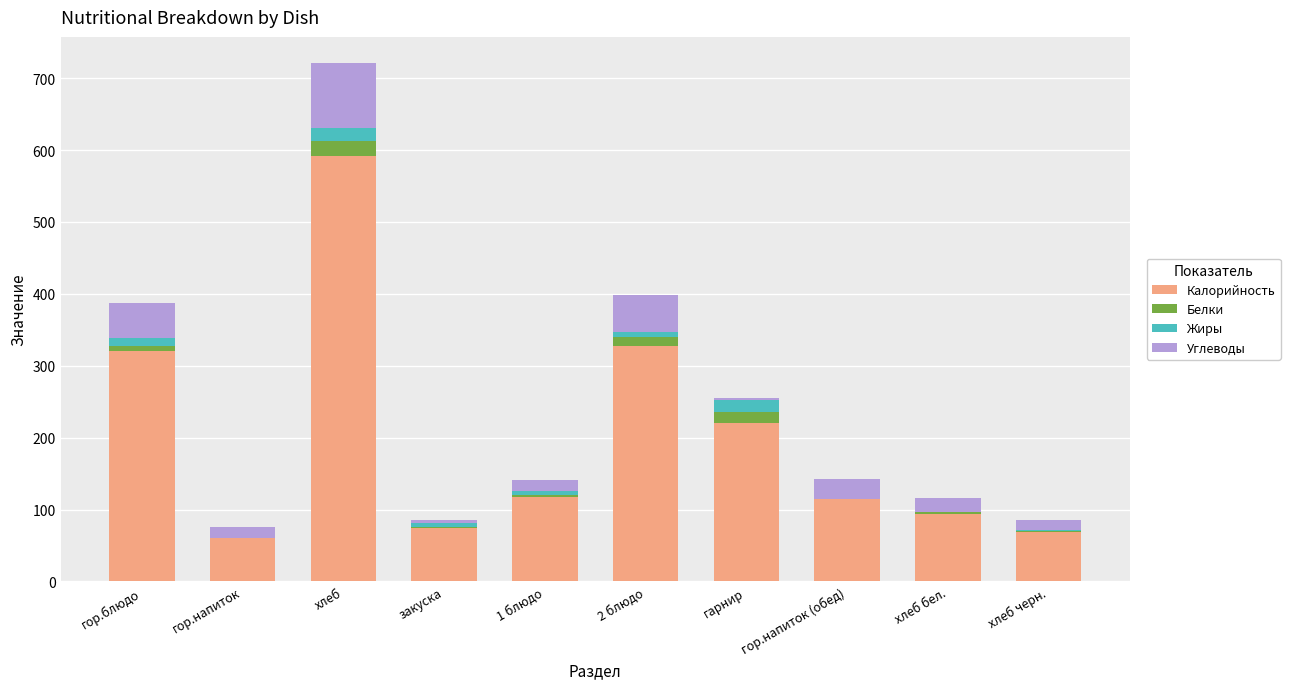

The value of Калорийность at 1 блюдо is 61.4. True or false?

False